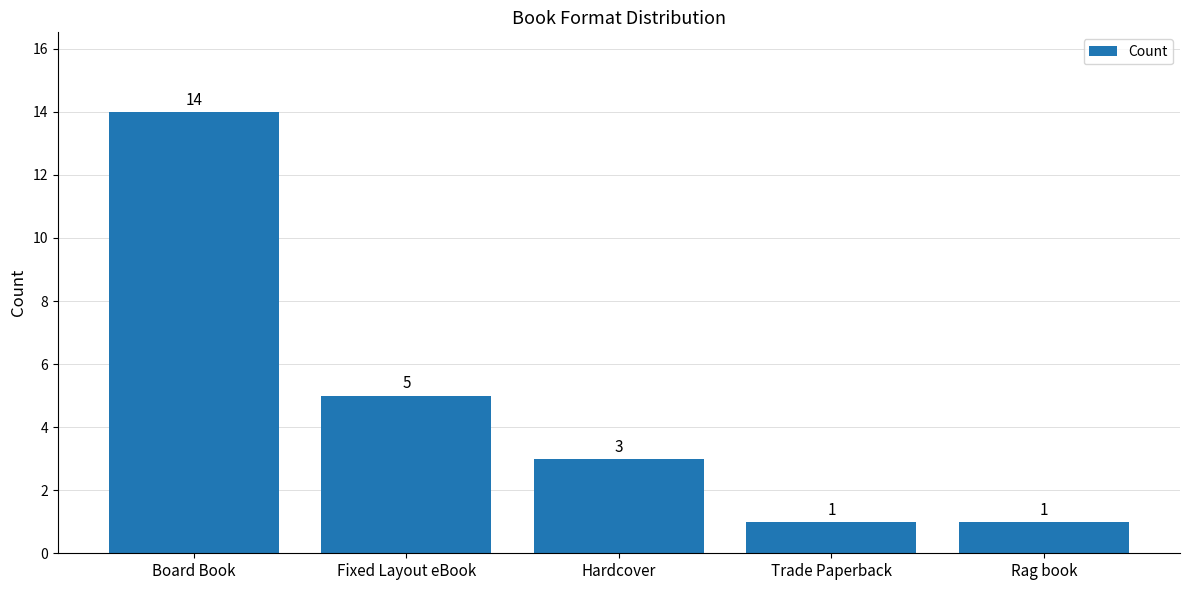

At which label is the value closest to 7?

Fixed Layout eBook